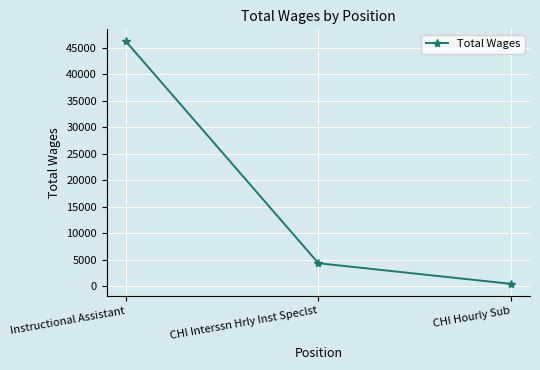

Does the chart have visible grid lines?

Yes